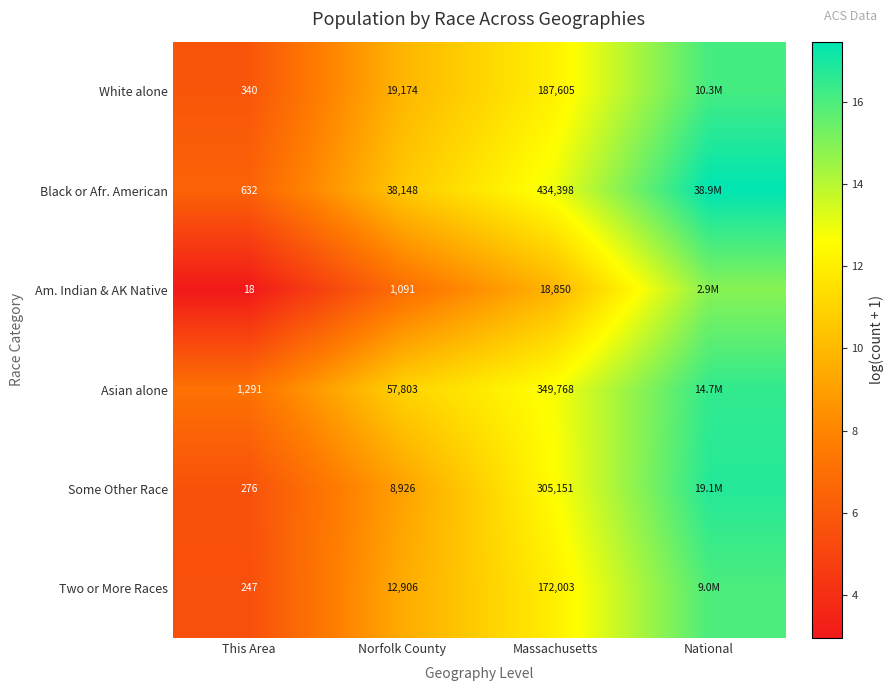

What is the maximum value shown in the chart?

17.5